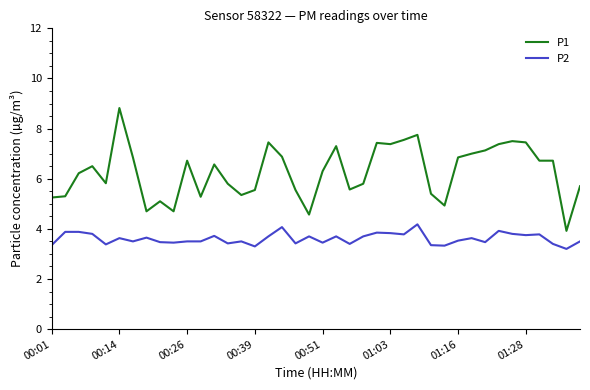

Is this an area chart (filled region under the line)?

No